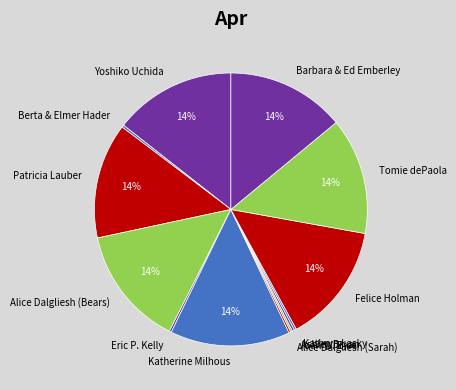

To the nearest percent, what percentage of the pie is Barbara & Ed Emberley?

14%